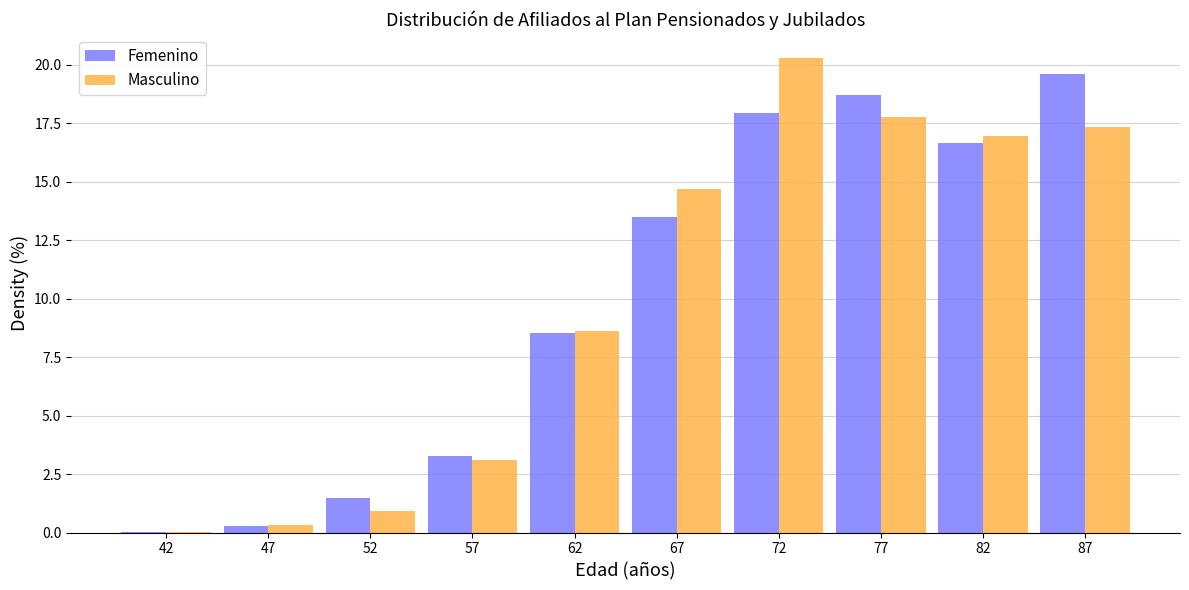

In the Femenino series, which range on the x-axis has the tallest bar?

84.5 to 89.5